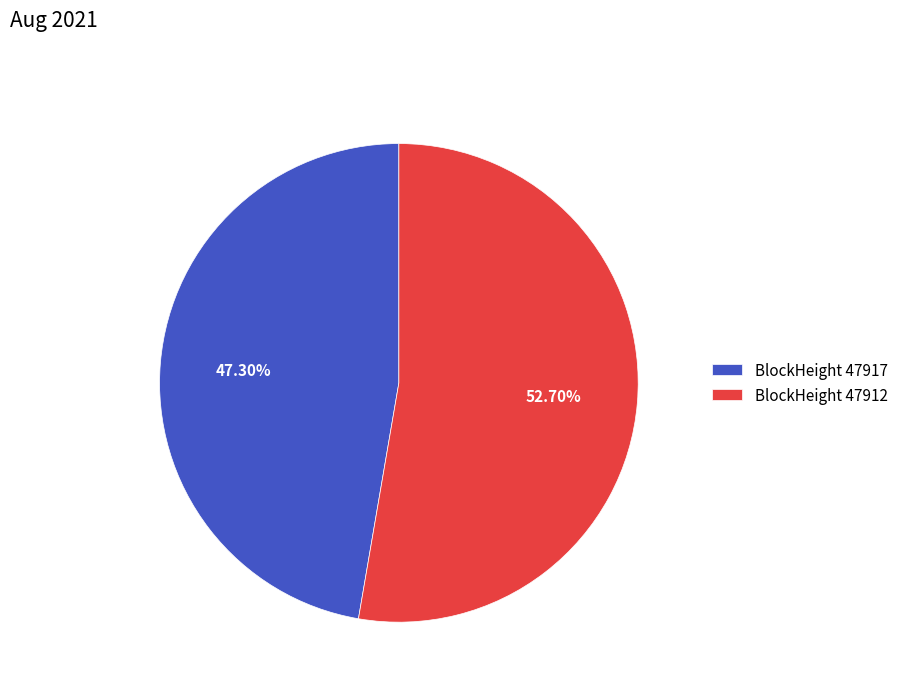

What is the ratio of the value at BlockHeight 47912 to the value at BlockHeight 47917?

1.1